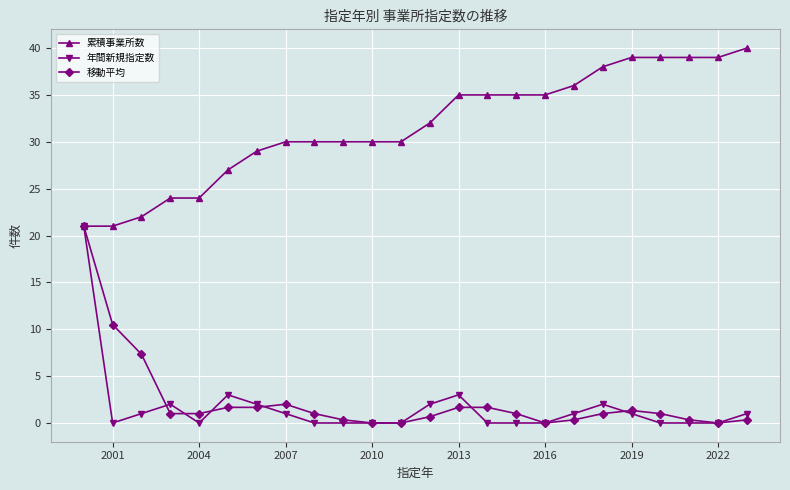

What is the greatest value displayed?

40.0